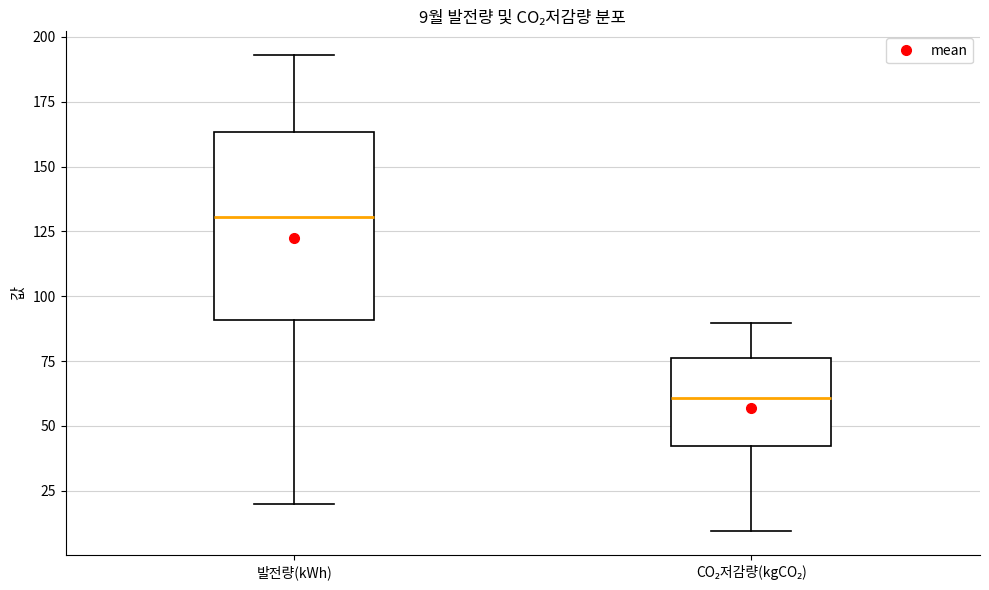

Which box's median line is the lowest?

CO₂저감량(kgCO₂)